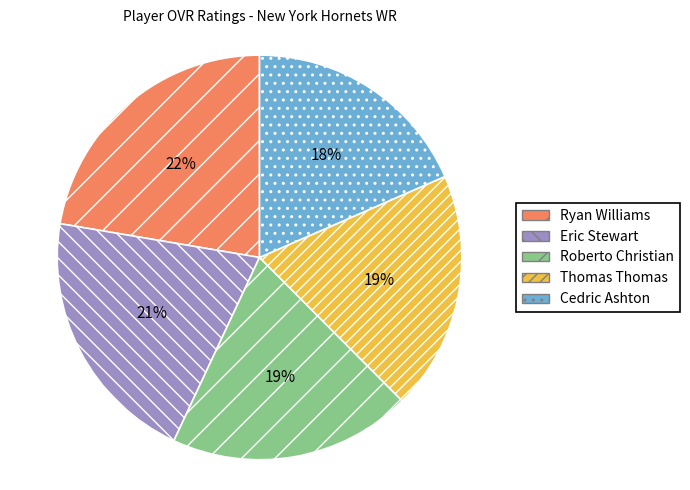

To the nearest percent, what is the average slice percentage?

20%